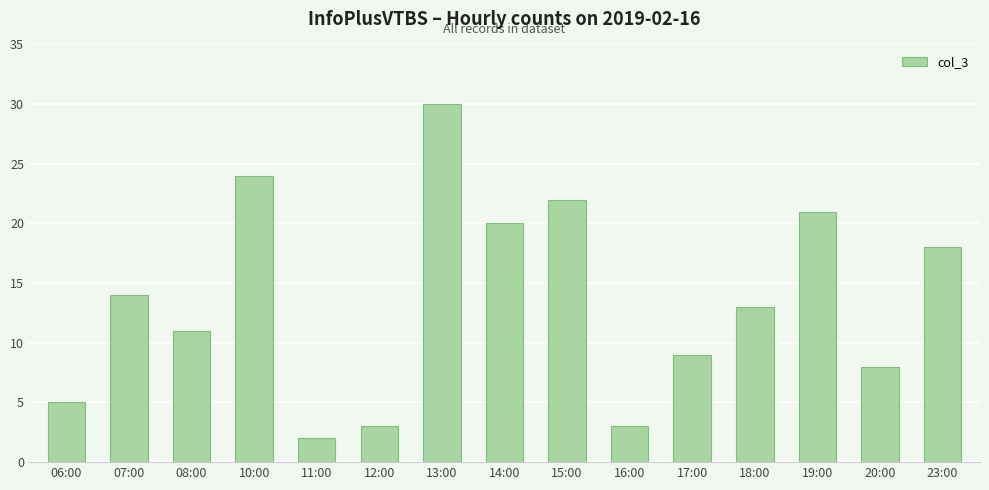

How many values are below 13?

7